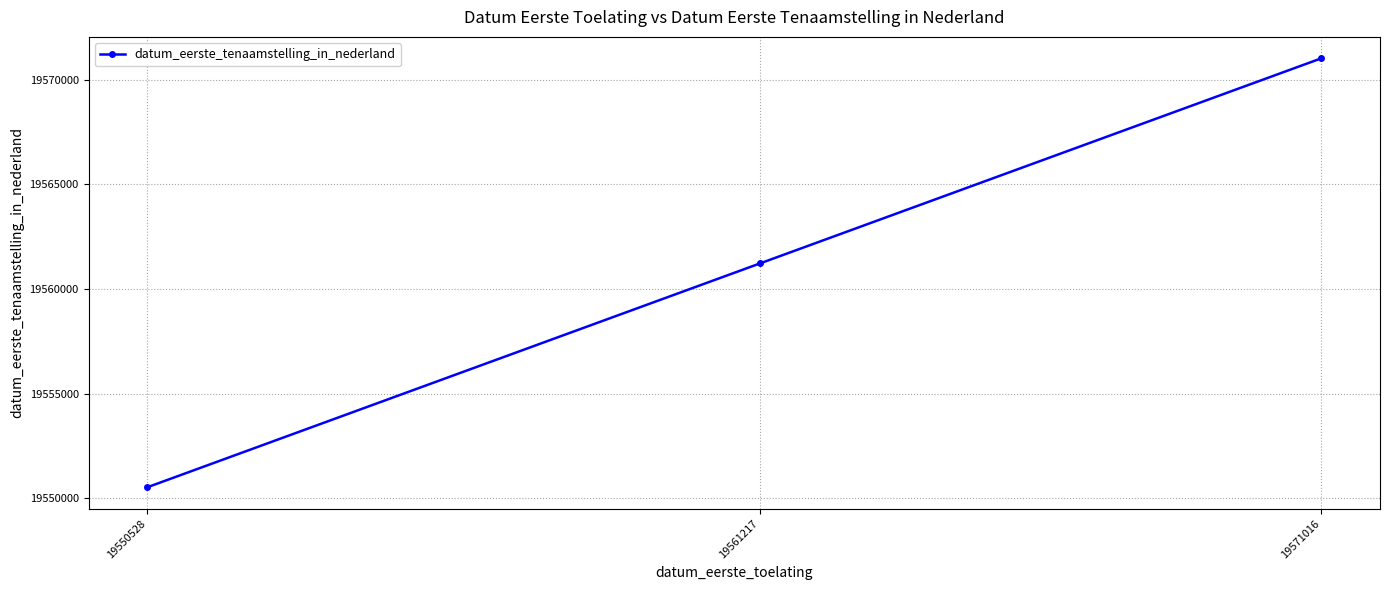

List the labels in order of value, largest first.

19571016, 19561217, 19550528